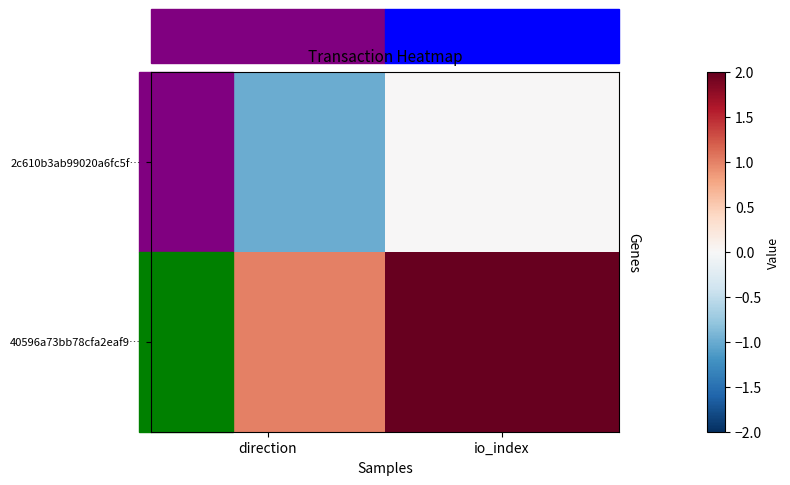

Which series has the largest range (max minus min)?

2c610b3ab99020a6fc5f…